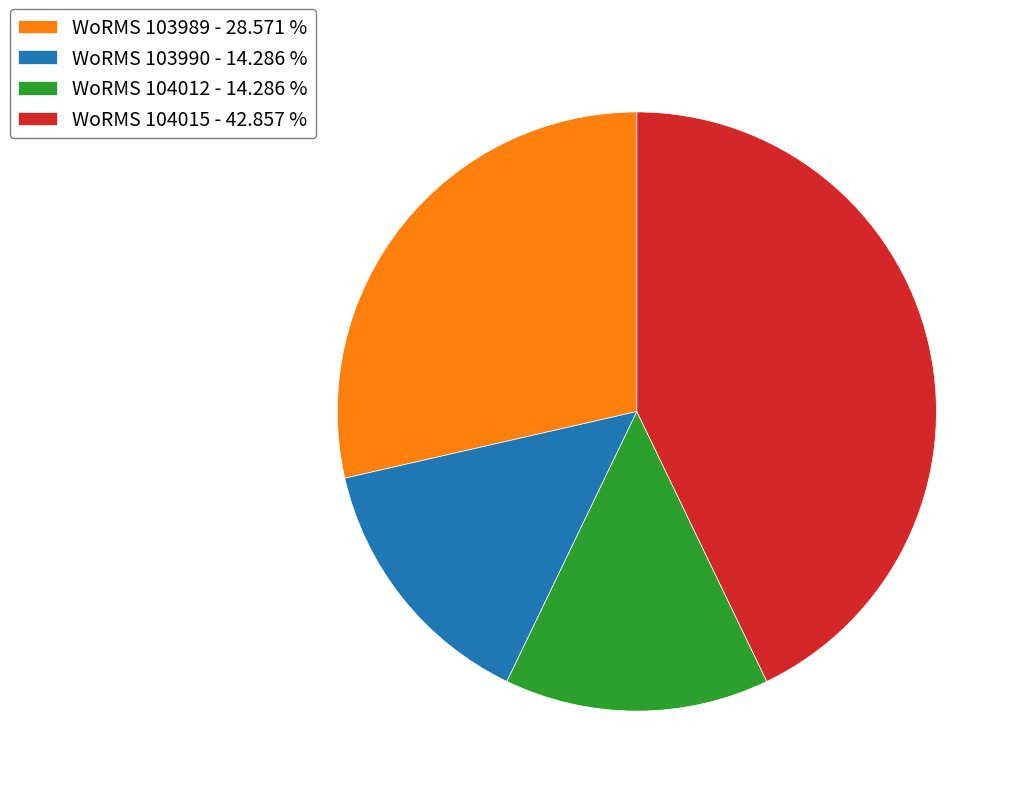

What is the ratio of the value at WoRMS 103990 - 14.286 % to the value at WoRMS 104012 - 14.286 %?

1.0